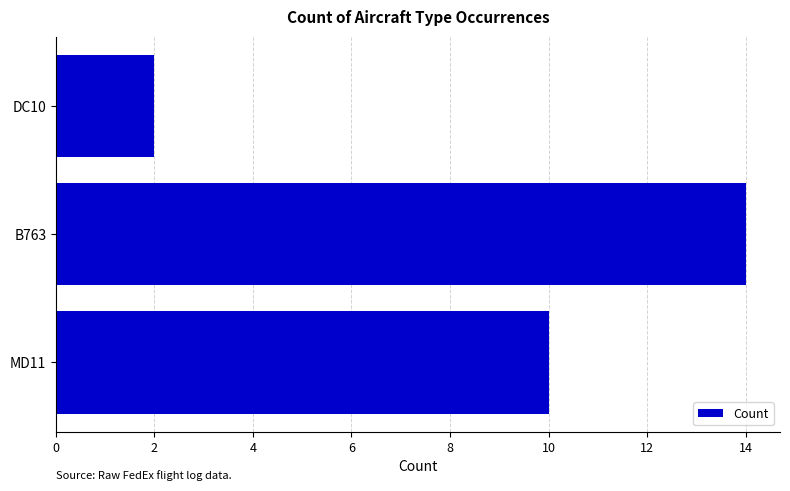

How many distinct data groups are displayed?

1